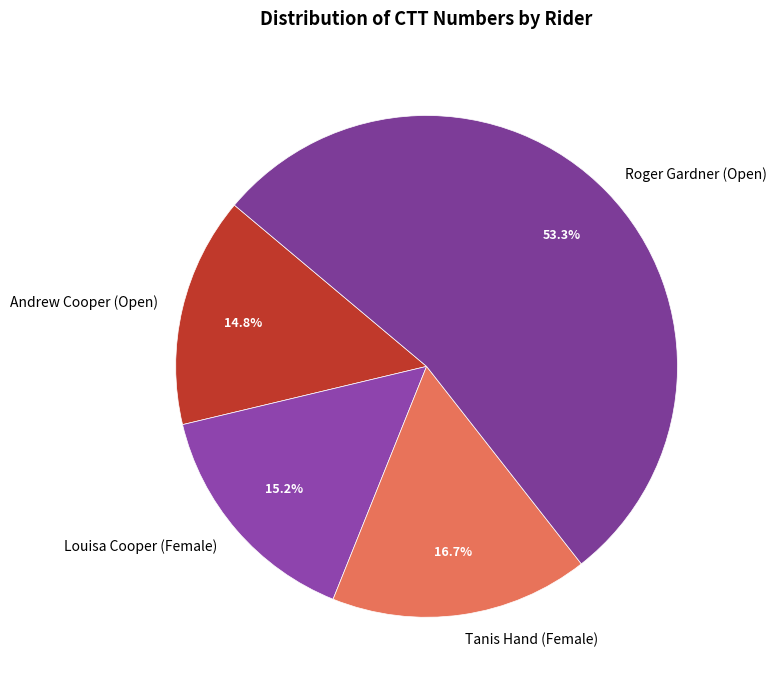

Which slice represents more than half of the pie?

Roger Gardner (Open)